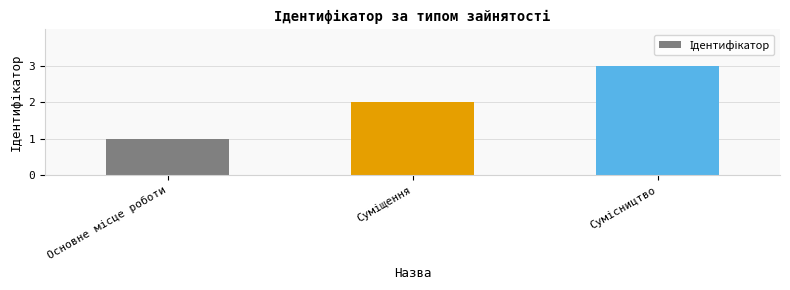

What is the sum of all values?

6